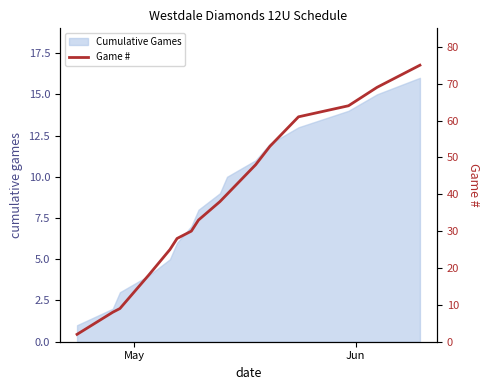

How many lines are shown in the chart?

1